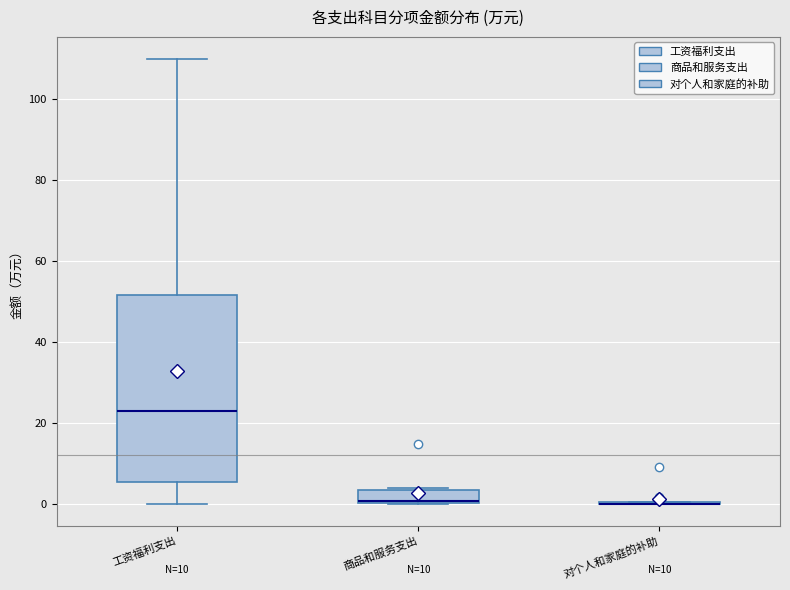

Reading left to right, read every box against the y-axis: the position of its median line, the range the box covers, and the ends of its whiskers. The values are not printed on the chart, so give them approximately, as read against the axis.

工资福利支出: median 24, box 6 to 52, whiskers 0 to 110
商品和服务支出: median 0, box 0 to 4, whiskers 0 to 4
对个人和家庭的补助: box collapsed to a line at 0, whiskers 0 to 0